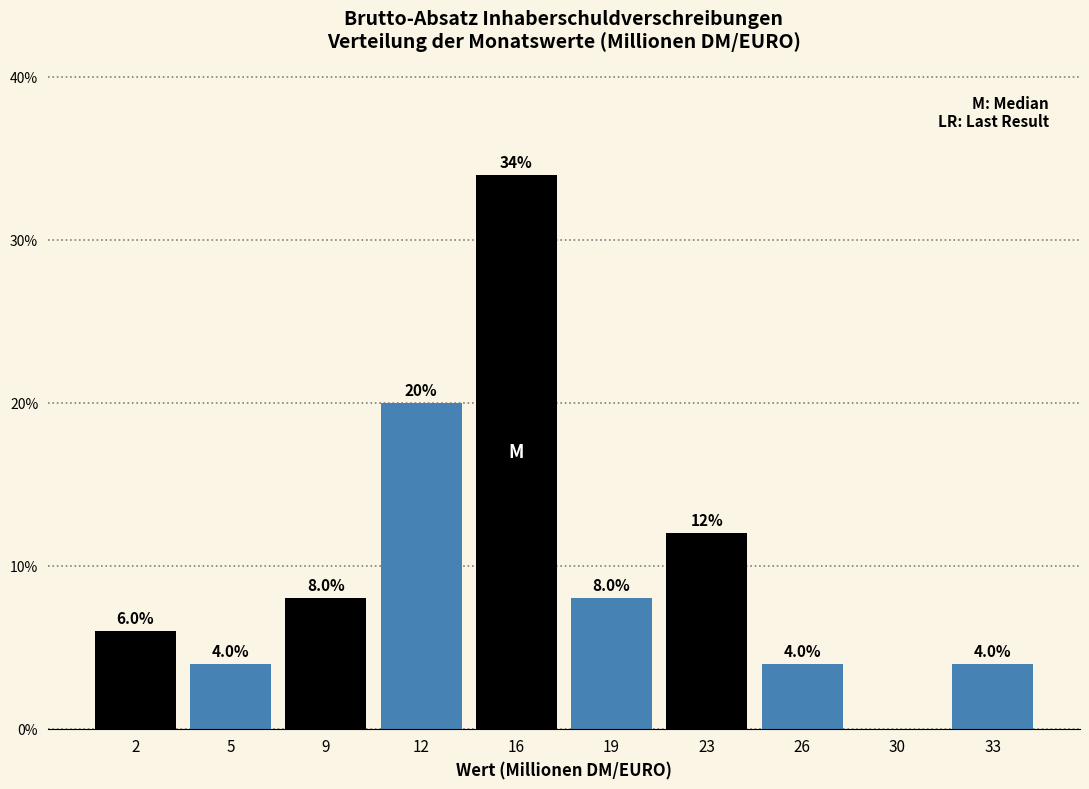

Which range on the x-axis has the tallest bar?

14.0 to 17.5